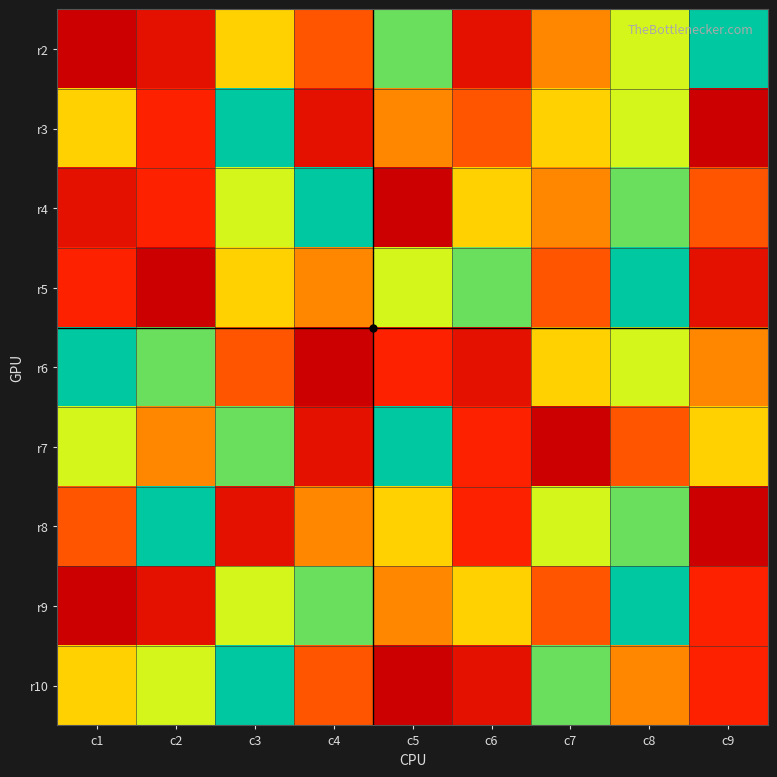

Between c4 and c6, which is larger?

c6